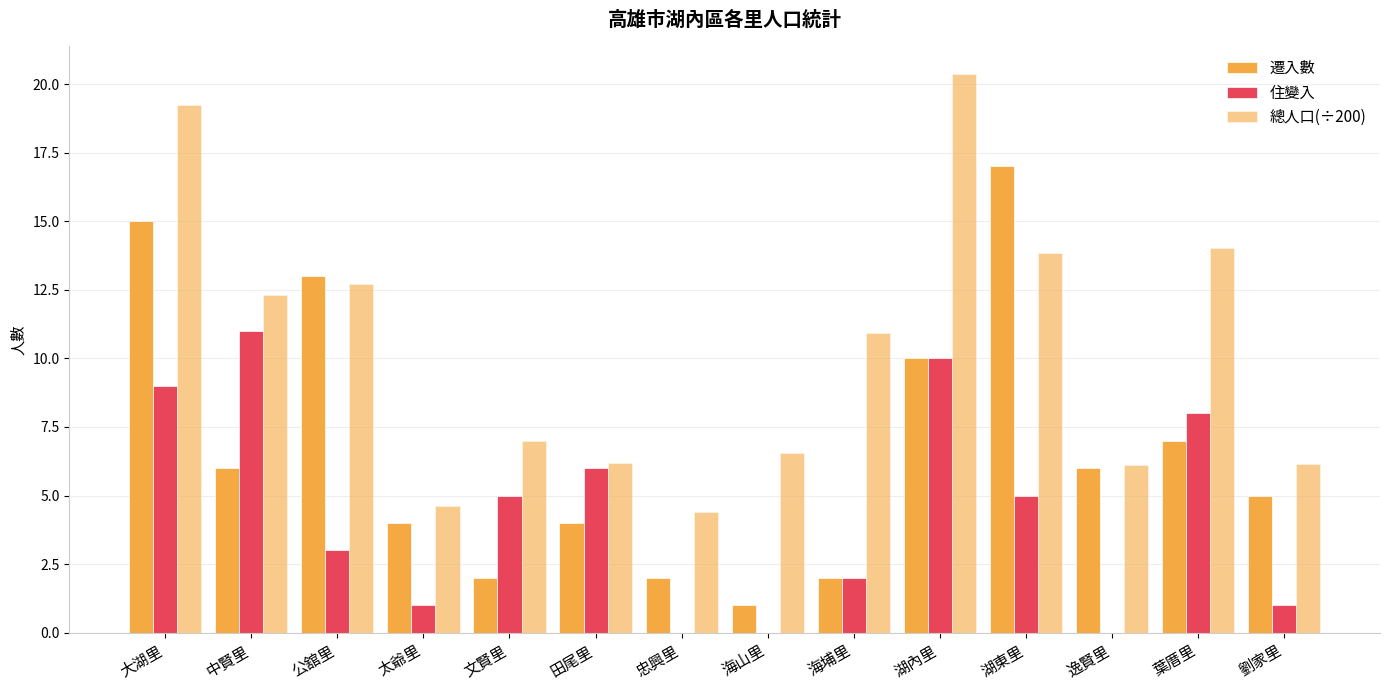

How many groups of bars are there?

14